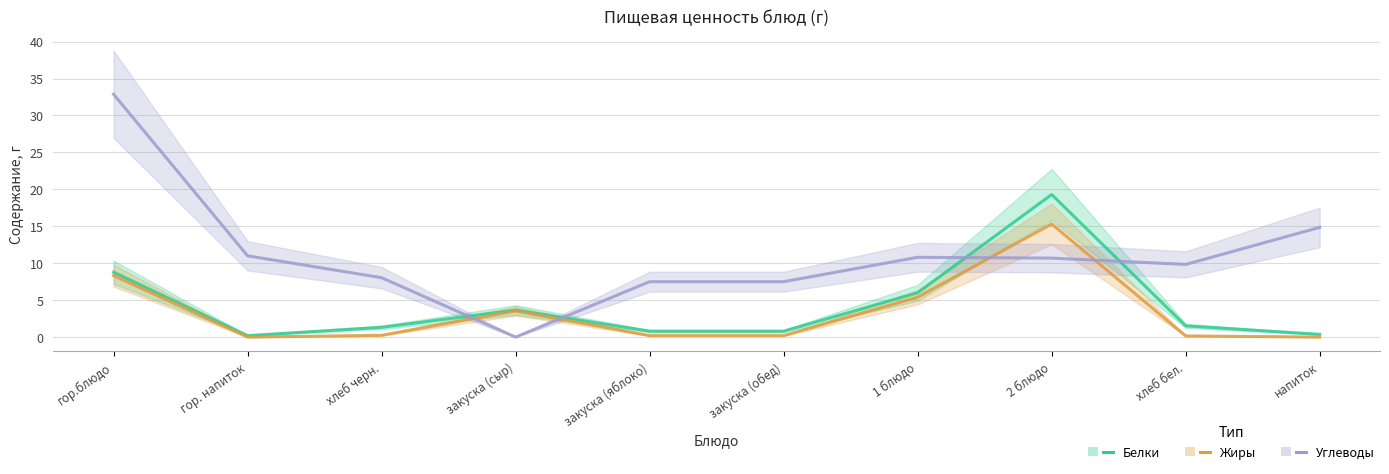

What is the sum of the Жиры values at закуска (сыр) and закуска (яблоко)?

3.7